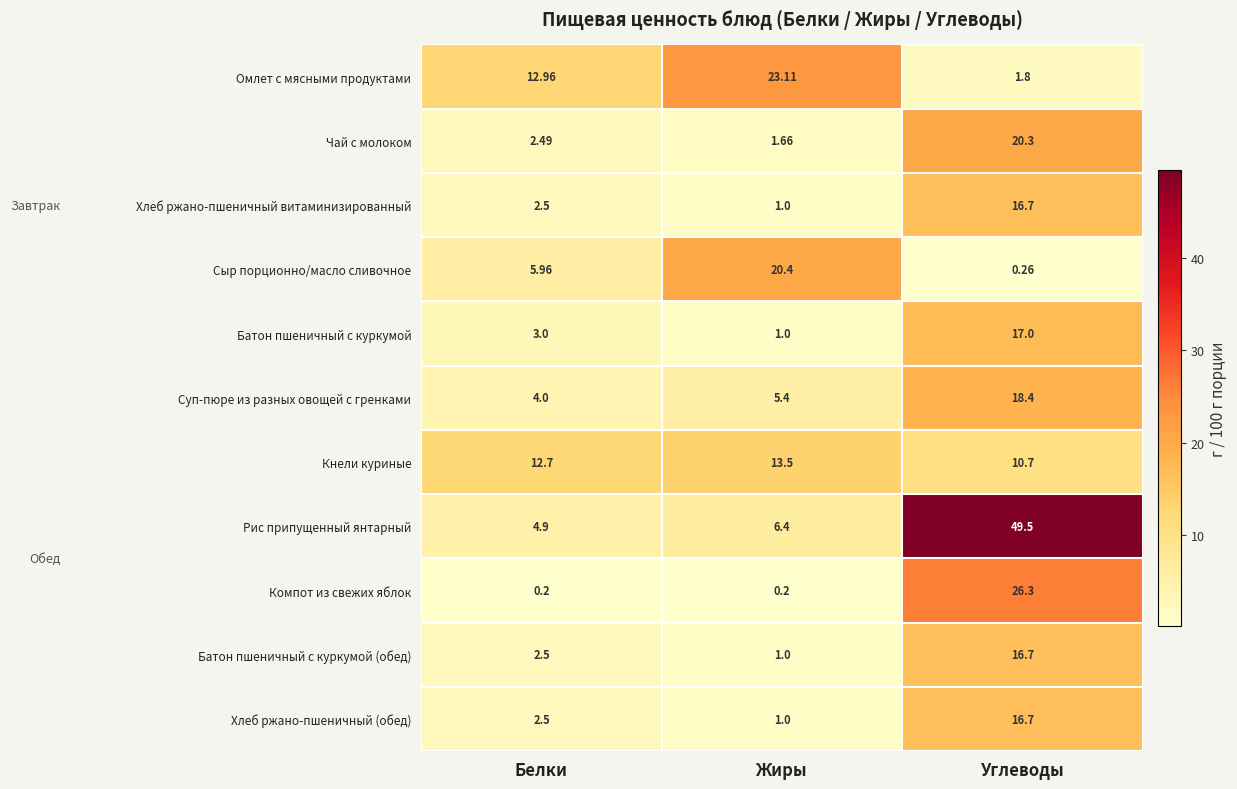

At which category is the sum across all series the highest?

Углеводы